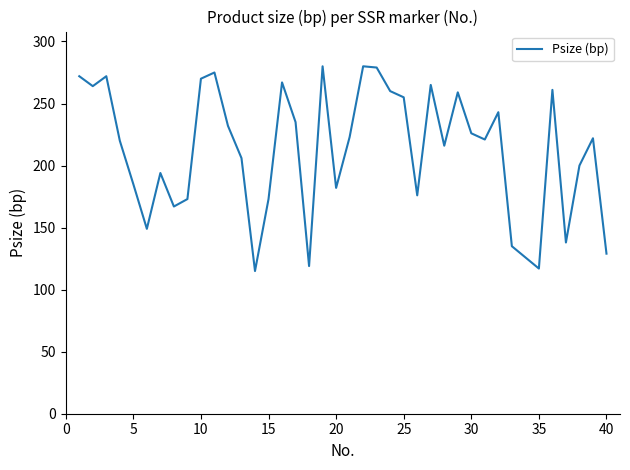

What is the greatest value displayed?

280